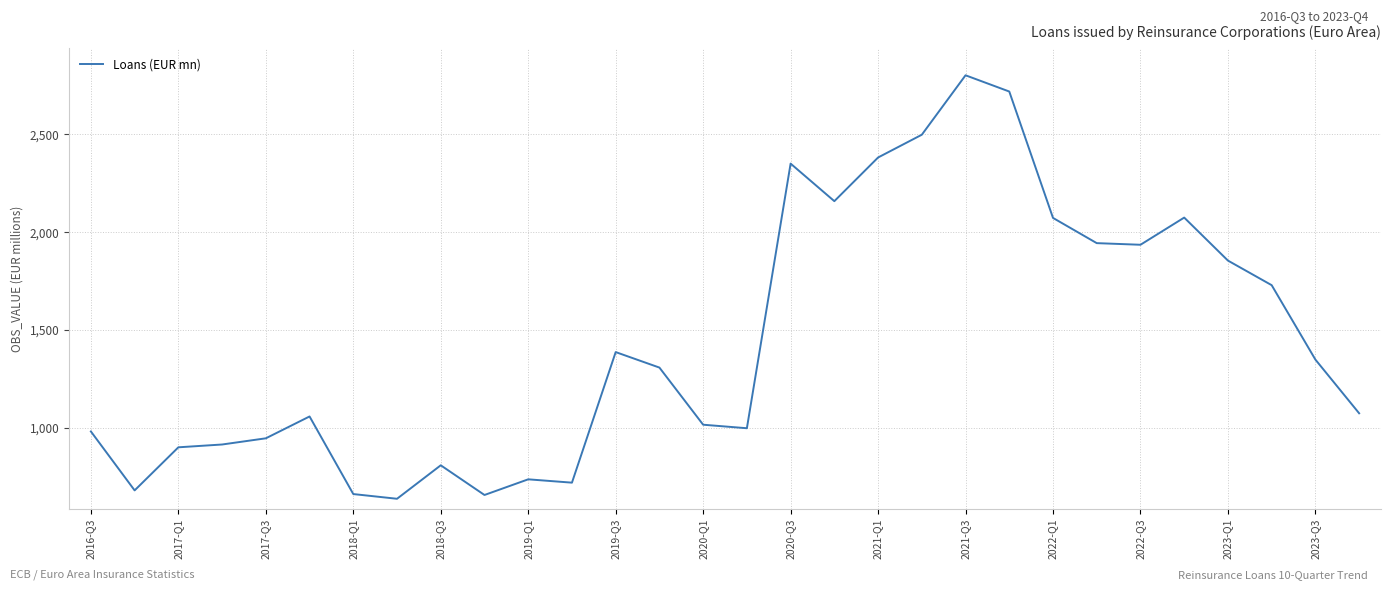

What is the smallest value displayed?

638.7